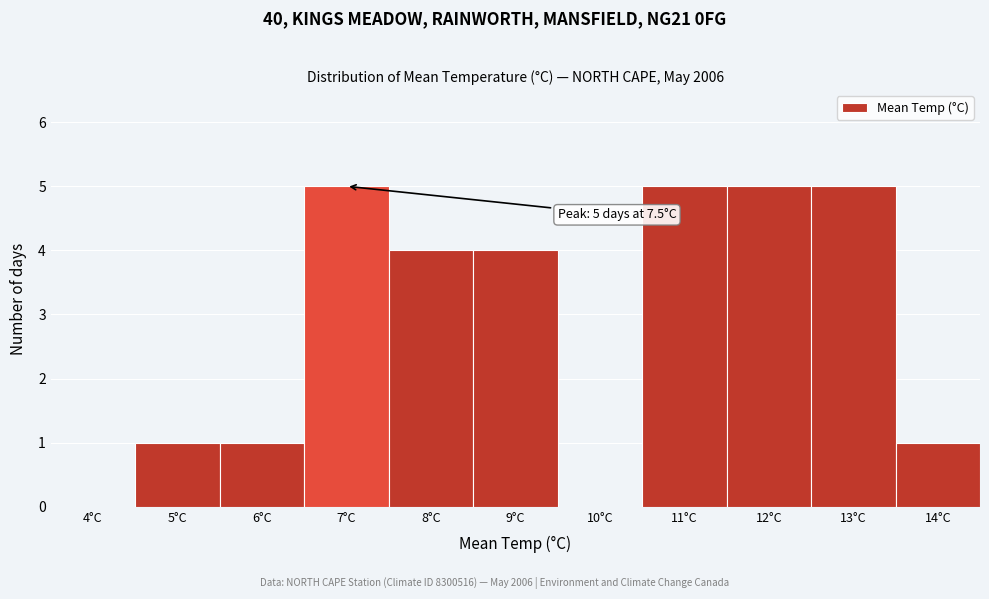

Reading left to right, list all the values displayed in this chart.

4°C=0	5°C=1	6°C=1	7°C=5	8°C=4	9°C=4	10°C=0	11°C=5	12°C=5	13°C=5	14°C=1